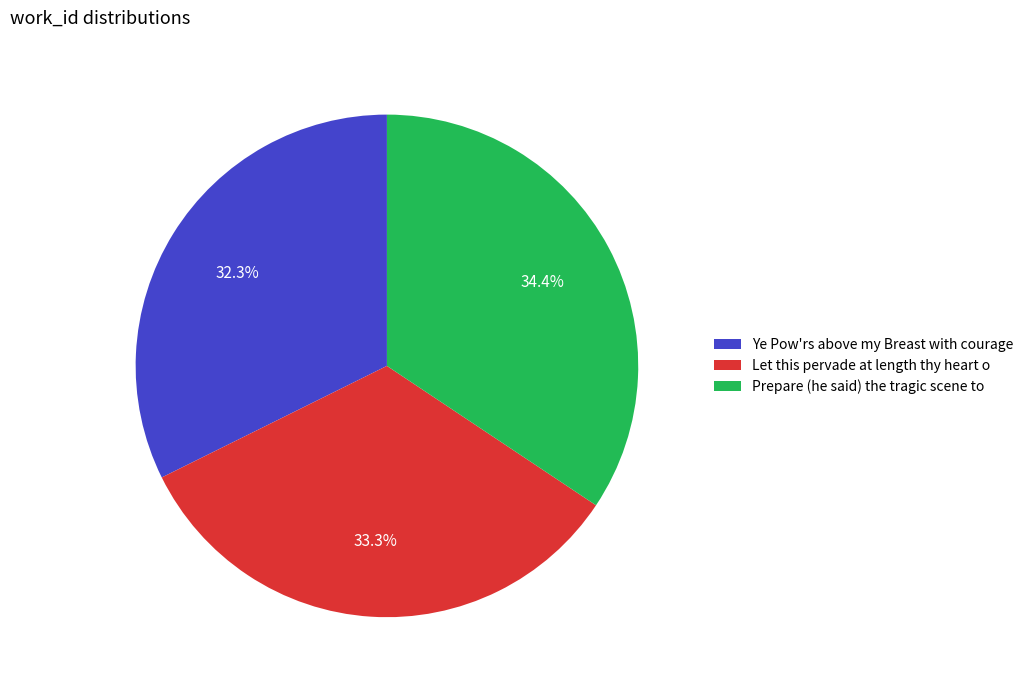

How many slices are in this pie chart?

3